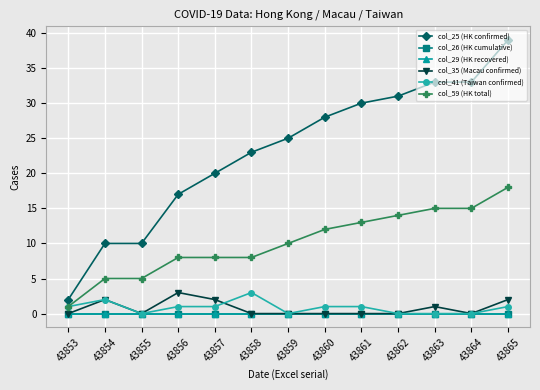

Does the chart have visible grid lines?

Yes